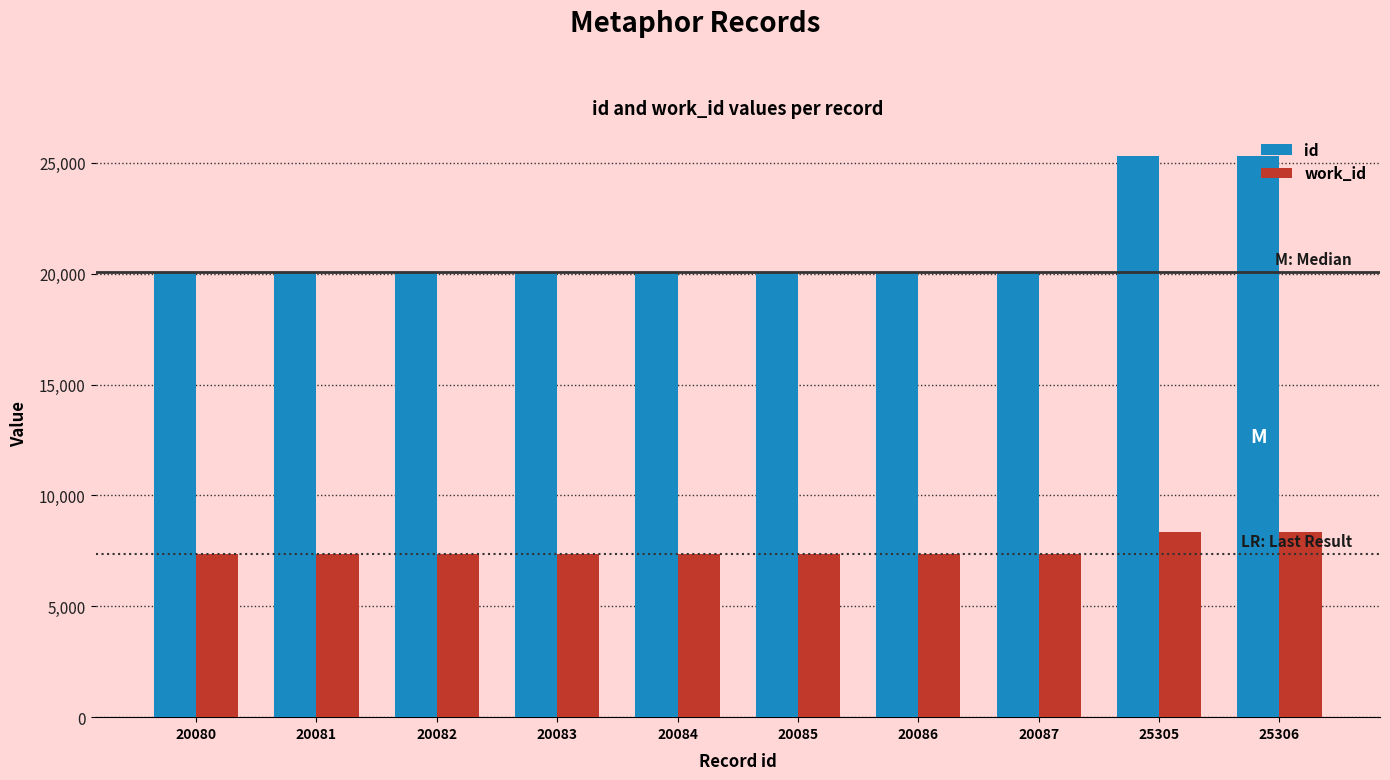

List the series in order of their peak value, lowest first.

work_id, id